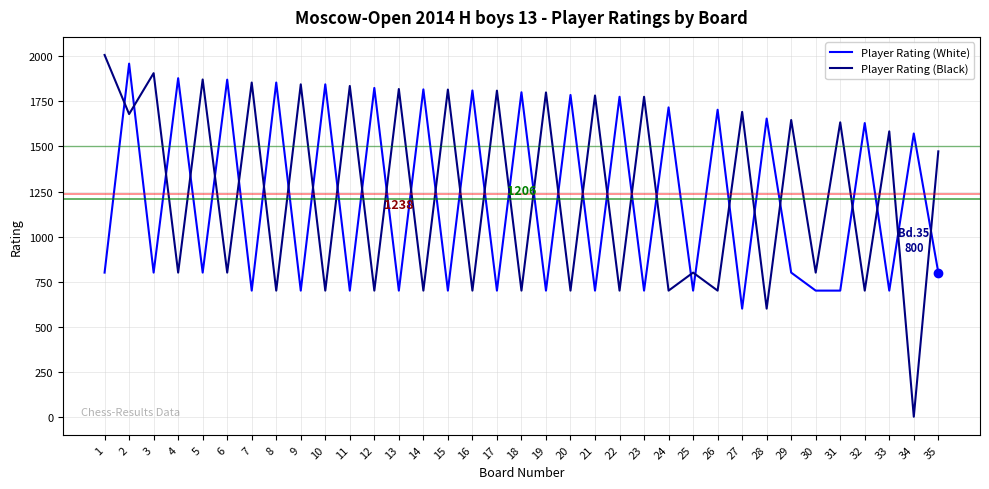

At 30, list the series in order from smallest to largest.

Player Rating (White), Player Rating (Black)